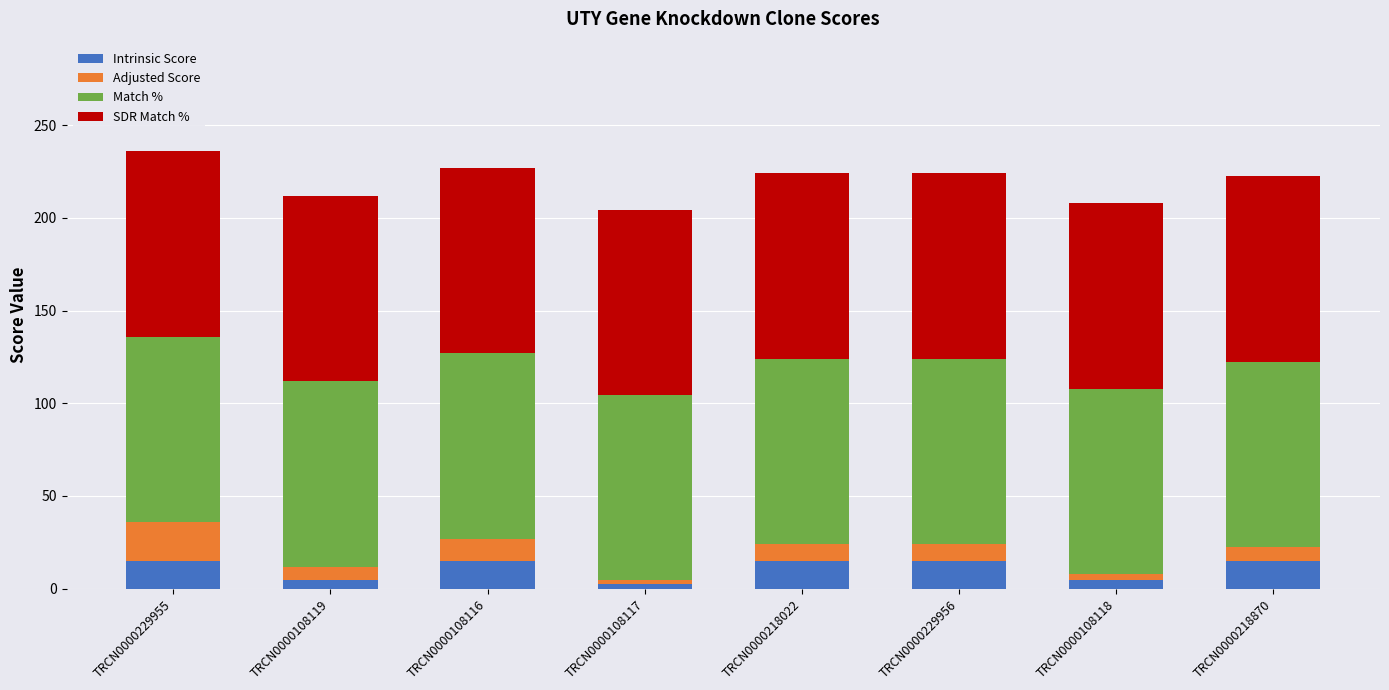

What is the highest value of the Intrinsic Score series?

15.0